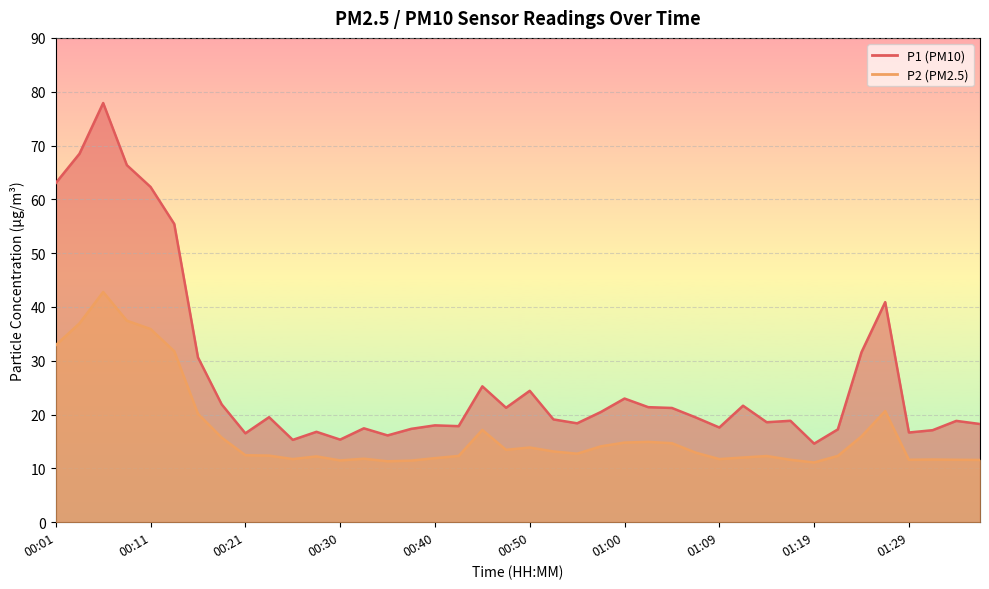

True or false: P1 and P2 intersect in this chart.

False